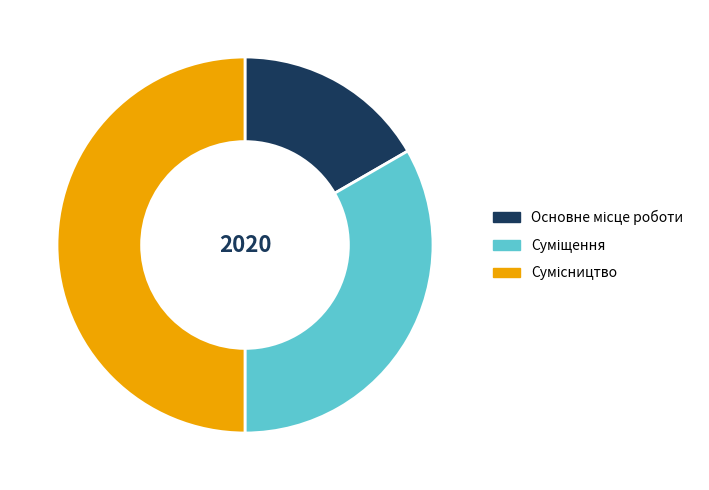

What is the largest slice in the pie chart?

Сумісництво